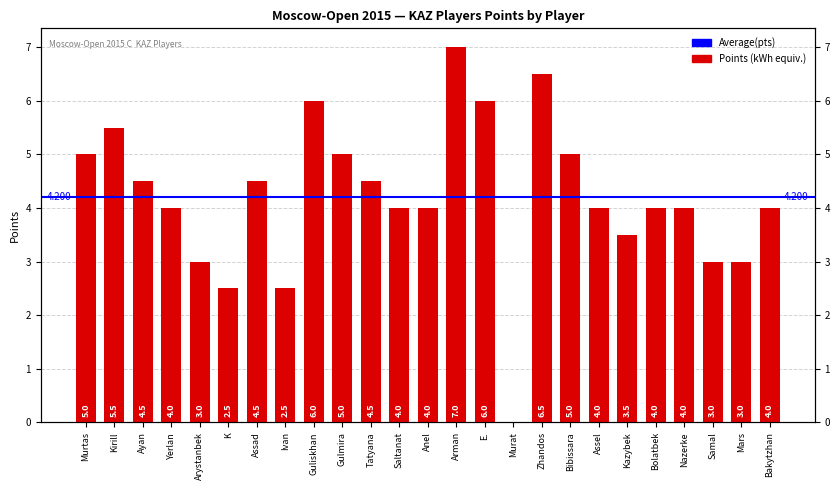

What is the greatest value displayed?

7.0